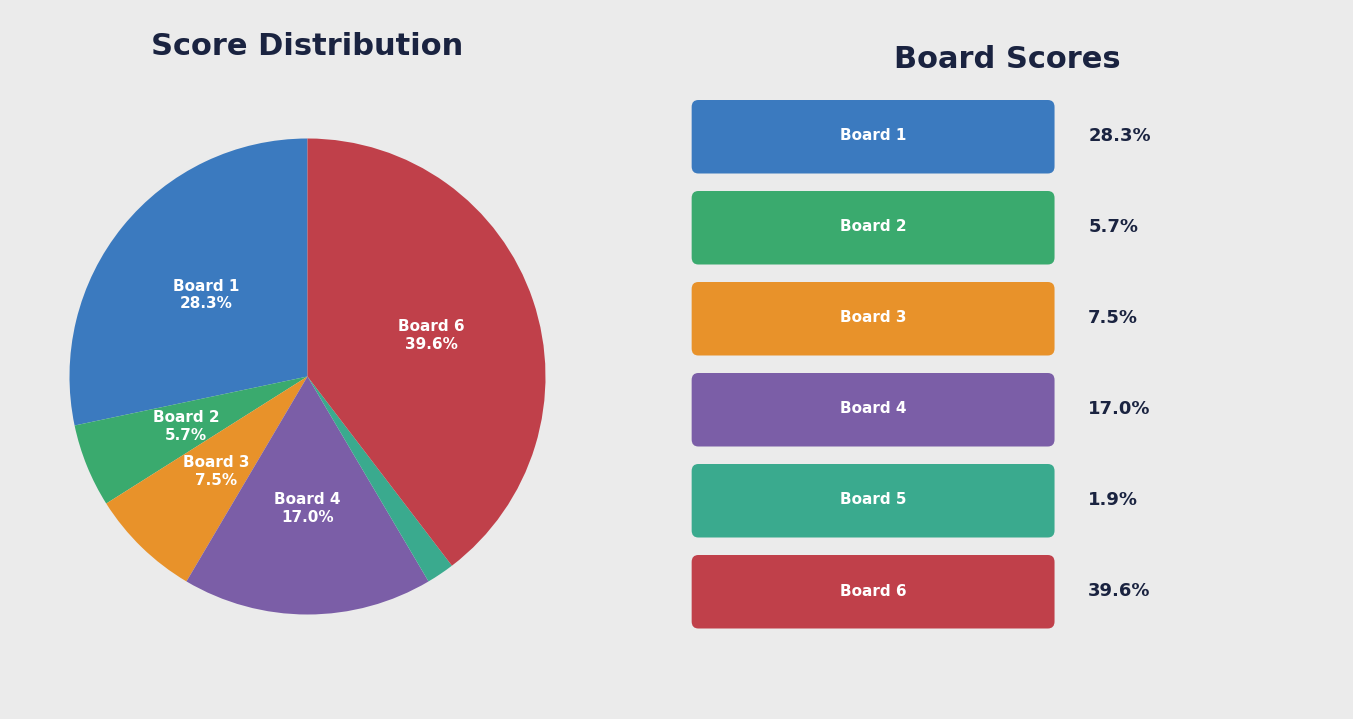

Is there a majority slice in this chart?

No